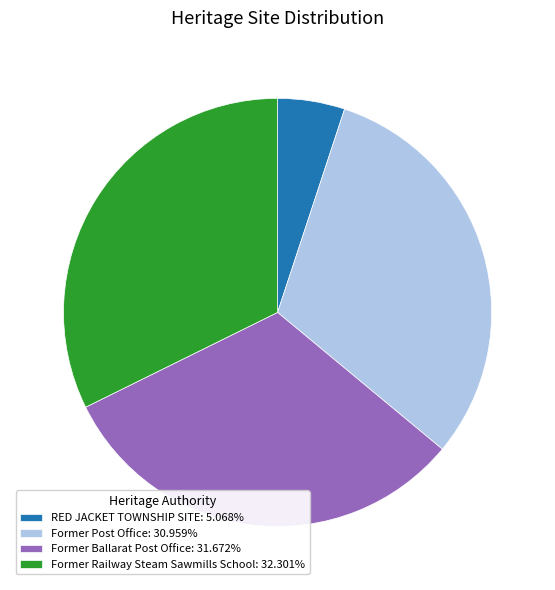

Approximately how many times larger is the value at Former Ballarat Post Office compared to Former Post Office?

1.0